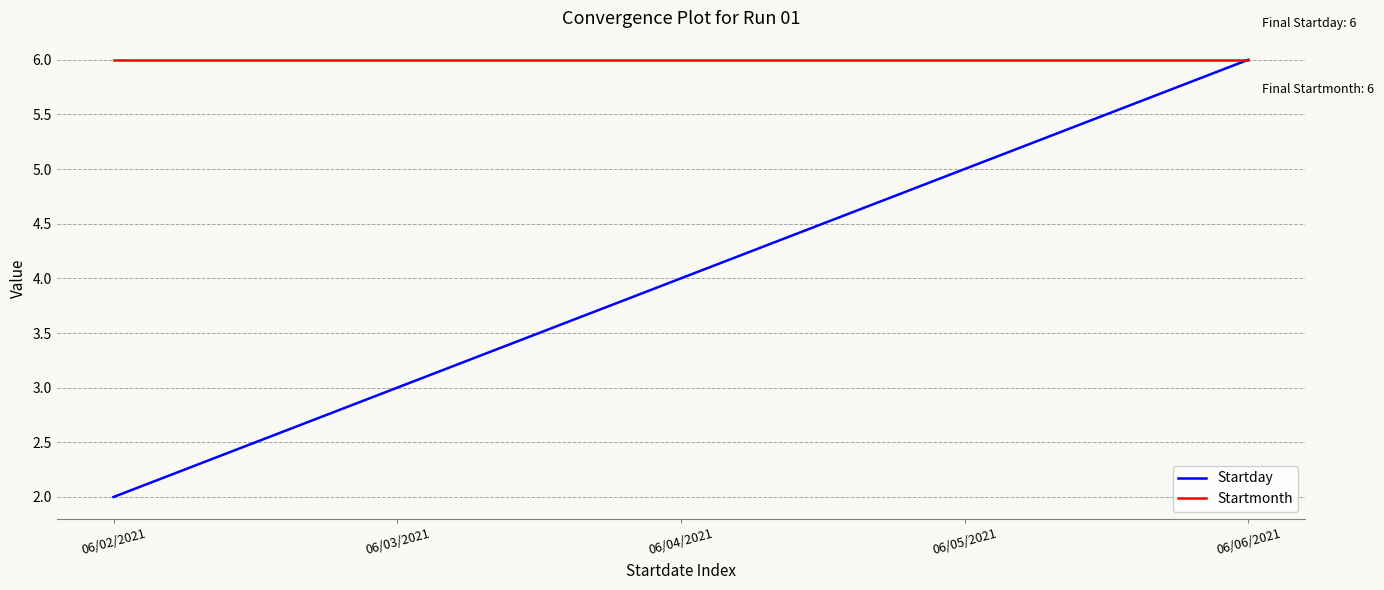

What is the sum of the Startday values at 06/03/2021 and 06/05/2021?

8